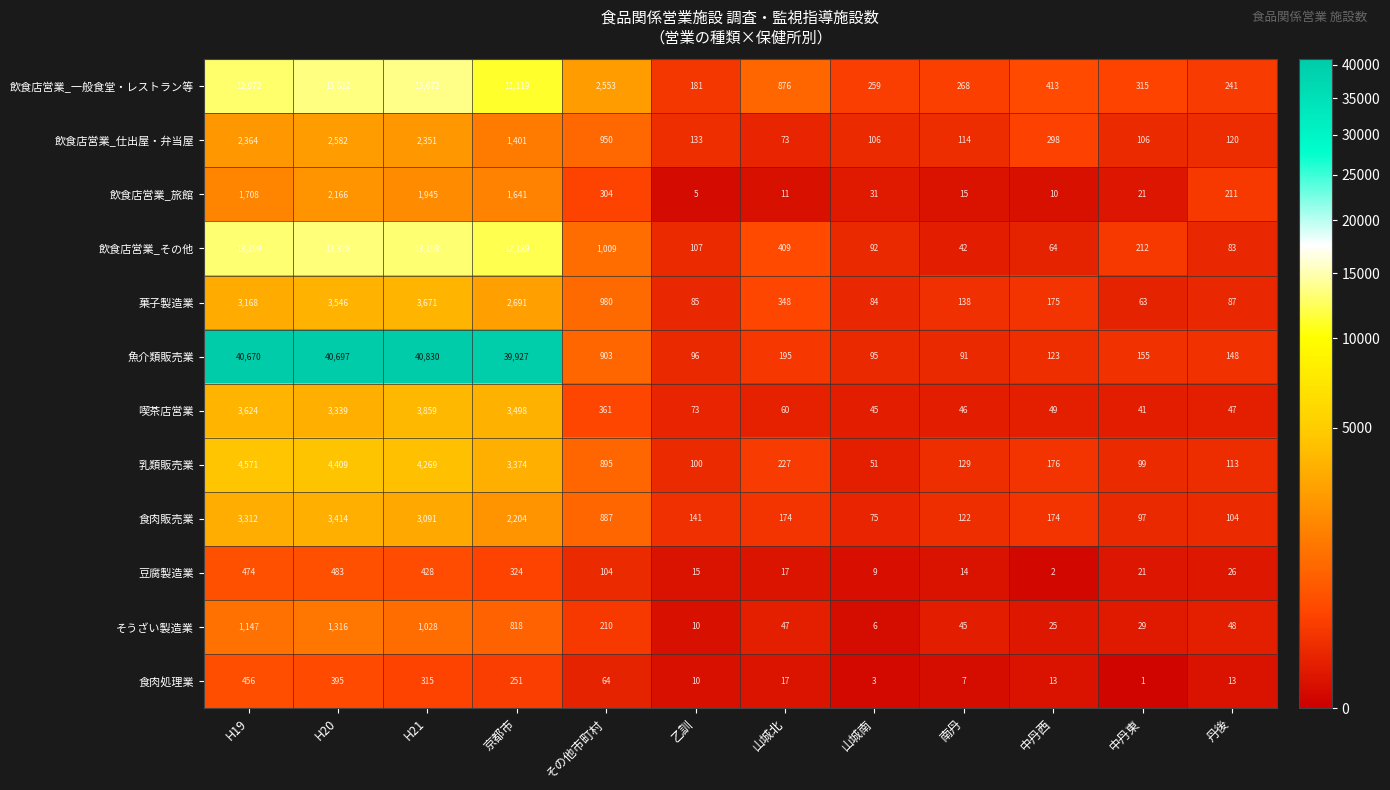

Where does the 菓子製造業 series first go above 348?

H19